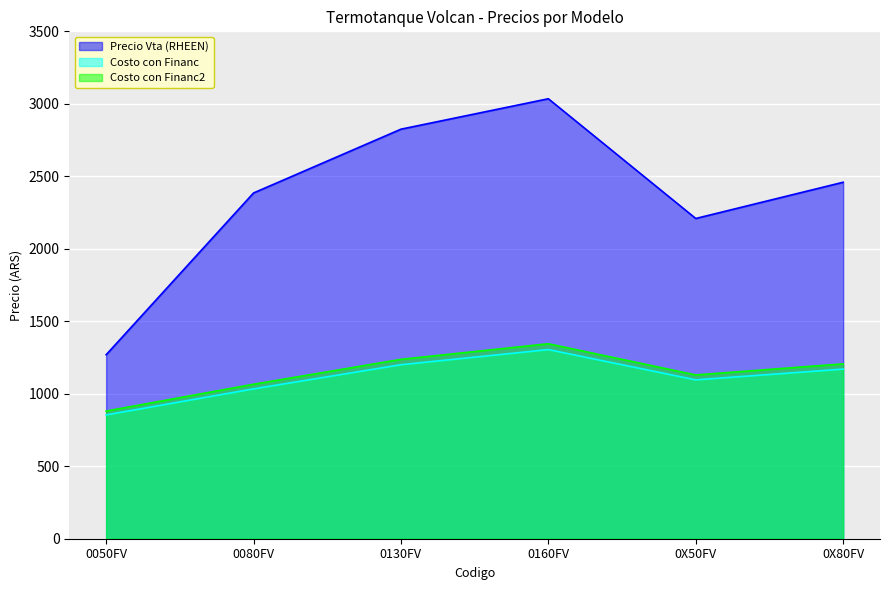

Does the chart display data point markers on the line(s)?

No